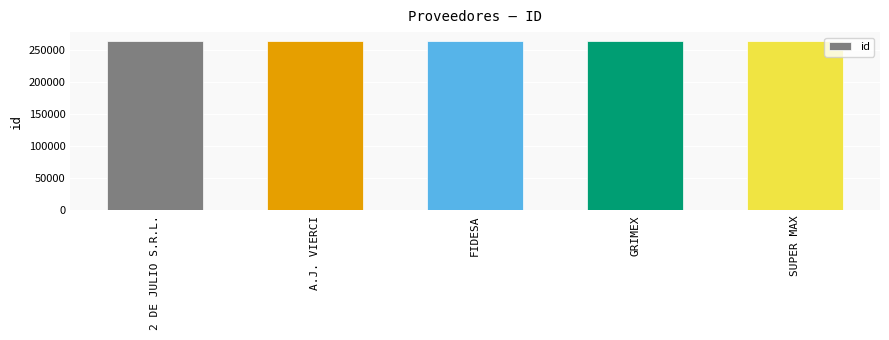

What value does the data have at FIDESA?

264099